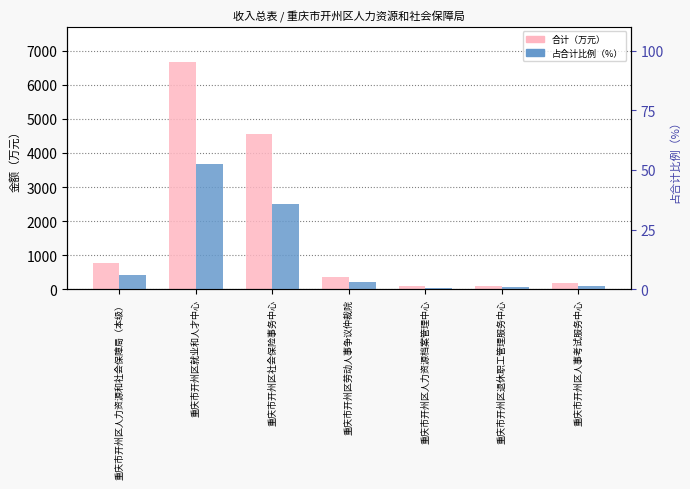

List the series in order of their overall mean, highest first.

合计（万元）, 占合计比例（%）